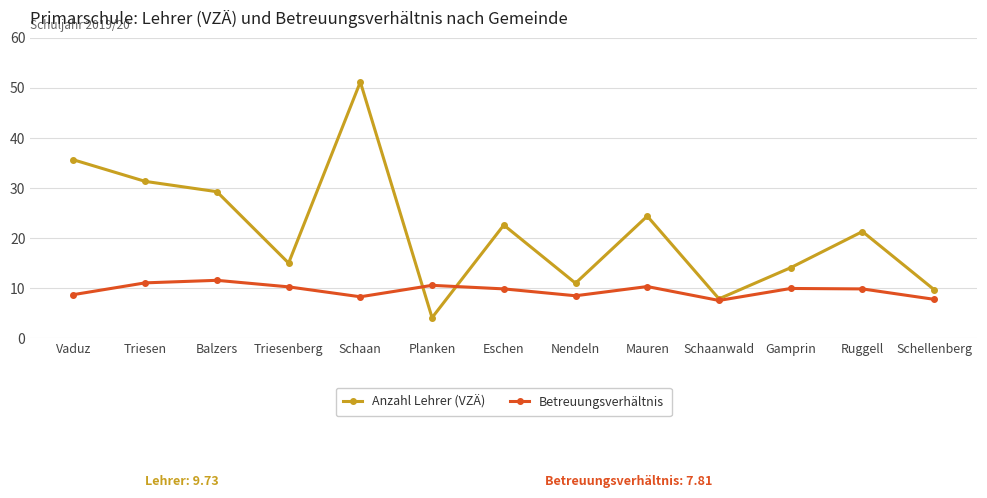

What is the label of the 3rd point from the left?

Balzers